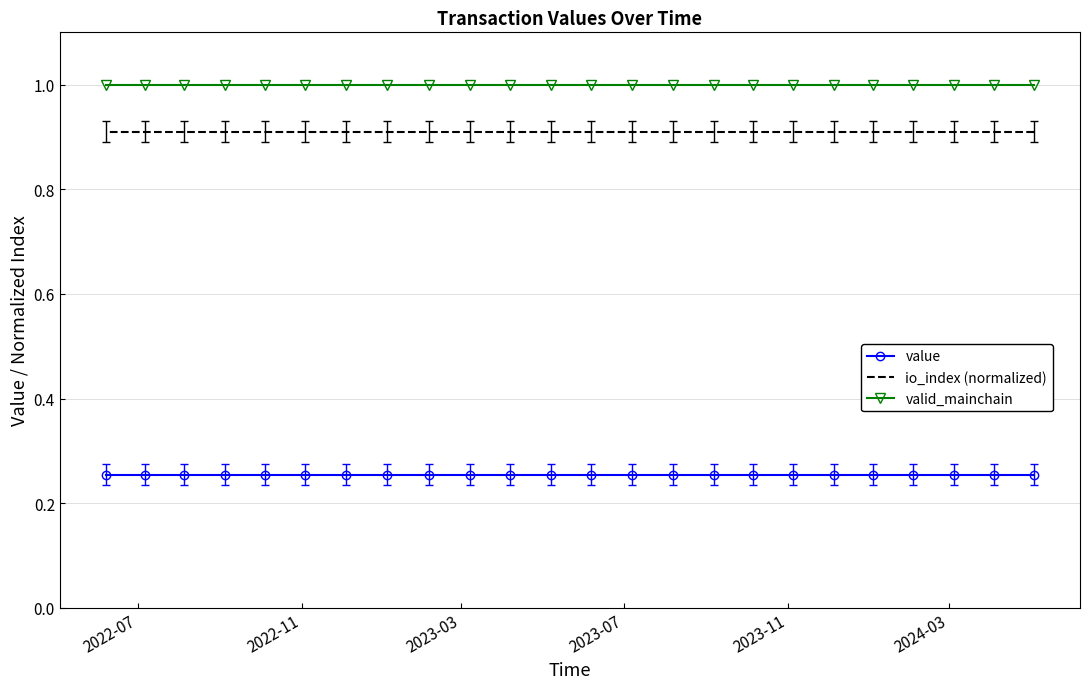

True or false: valid_mainchain has a value of 0.6 at 20.

False